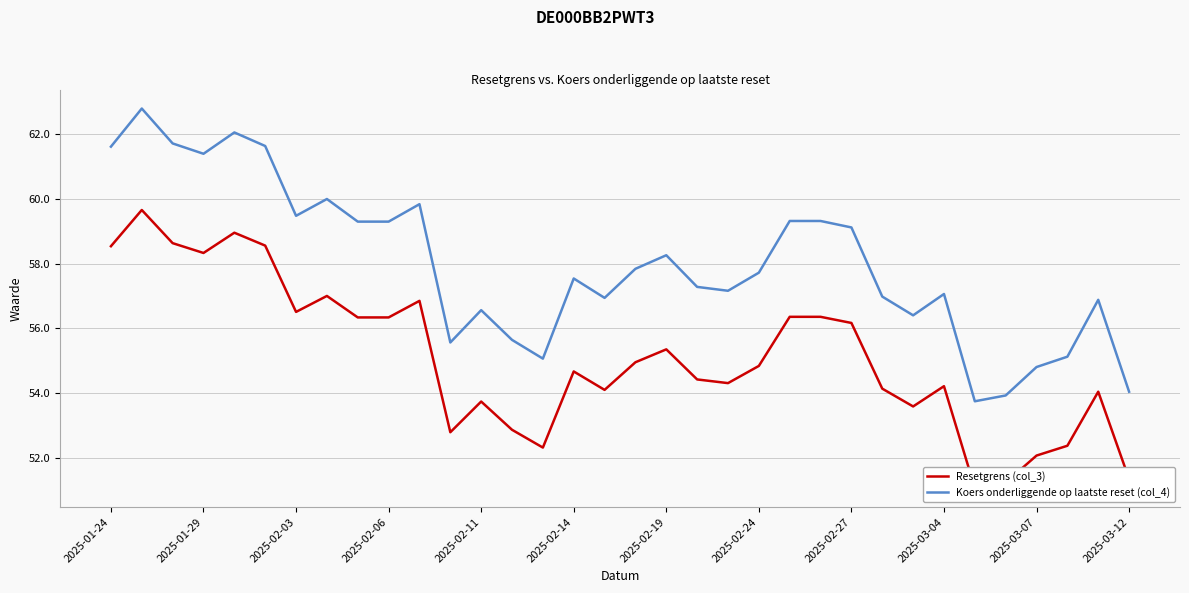

What value does the Resetgrens (col_3) series have at 28?

51.1